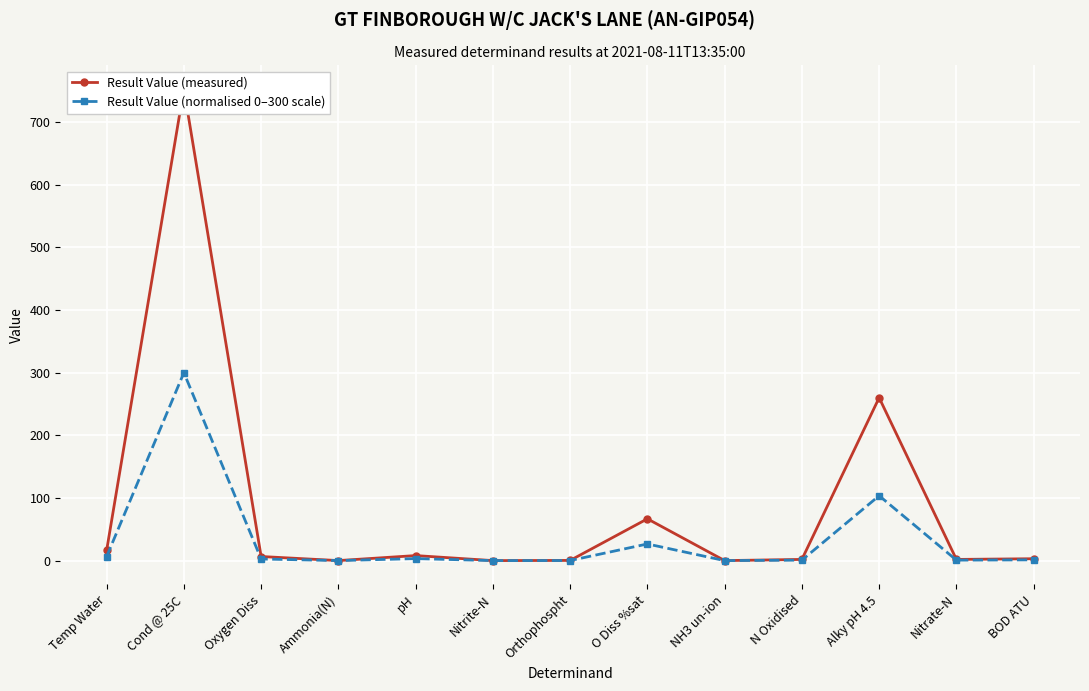

At Nitrate-N, list the series in order from smallest to largest.

Result Value (normalised 0–300 scale), Result Value (measured)